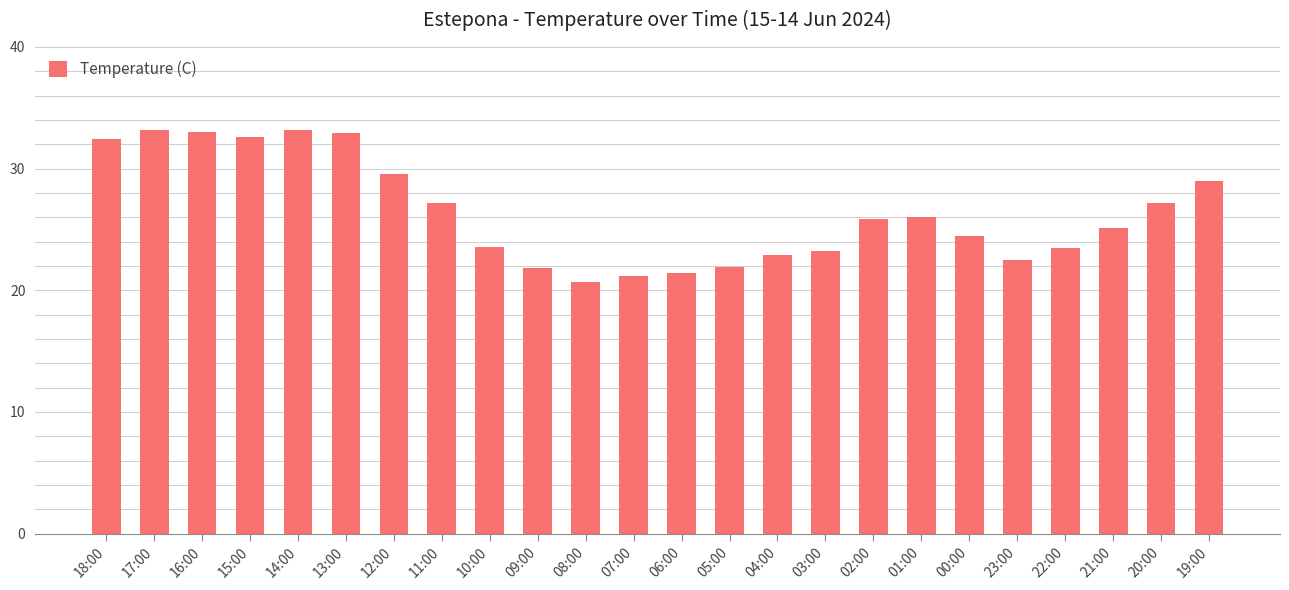

What is the minimum value shown in the chart?

20.7